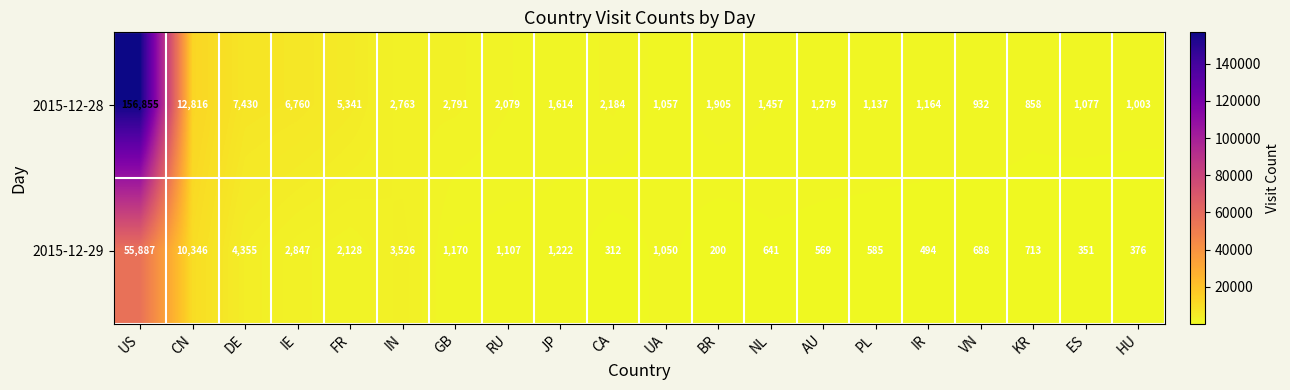

Where is 2015-12-28 nearest to the value 78856?

CN